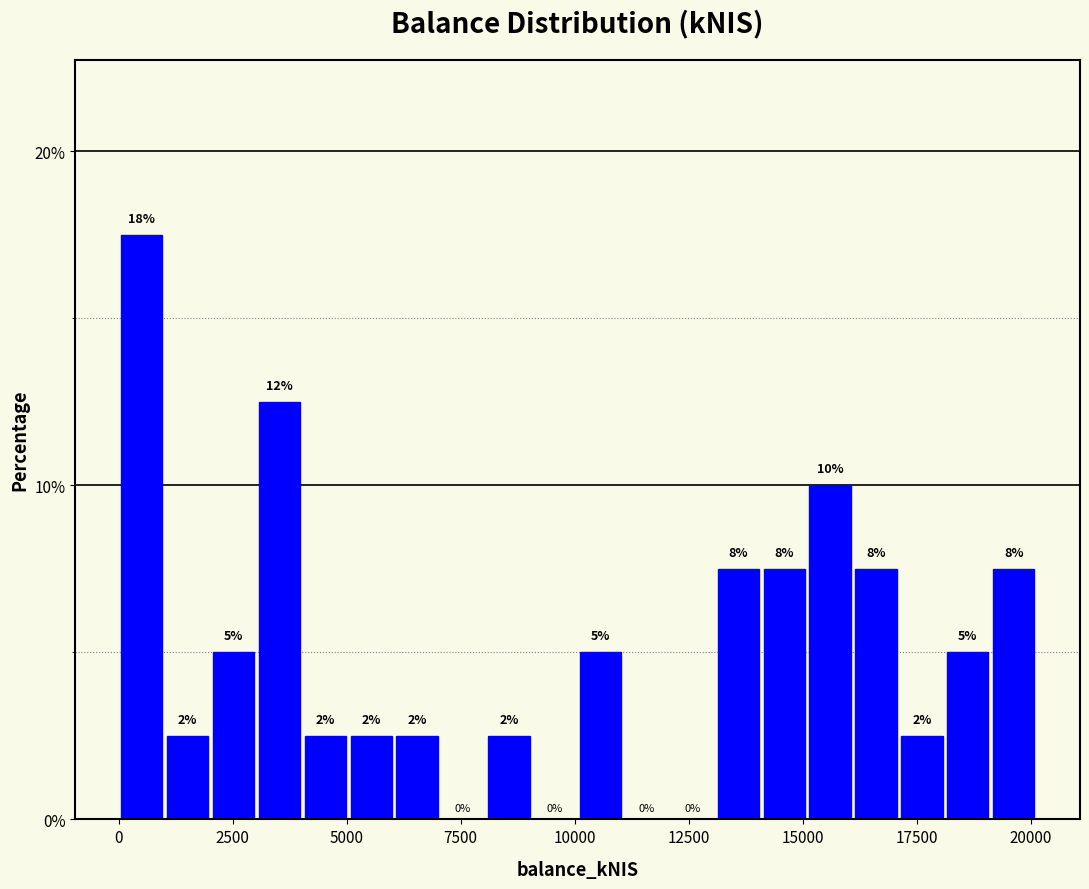

Around what value on the x-axis is the tallest bar? Give the approximate position of its centre, as read against the axis.

500